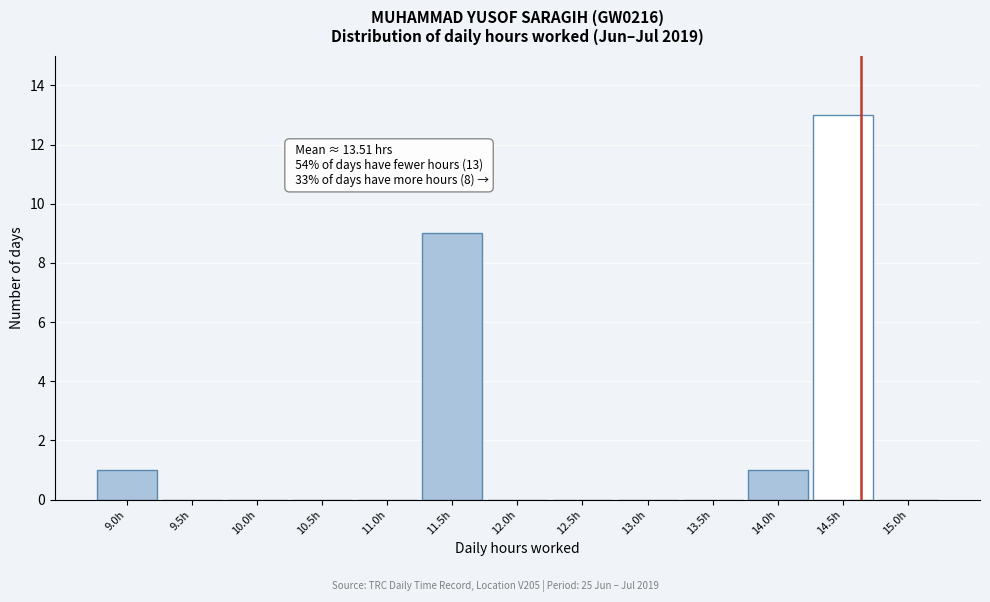

Reading left to right, transcribe all the data shown in this chart.

9.0h=1	9.5h=0	10.0h=0	10.5h=0	11.0h=0	11.5h=9	12.0h=0	12.5h=0	13.0h=0	13.5h=0	14.0h=1	14.5h=13	15.0h=0